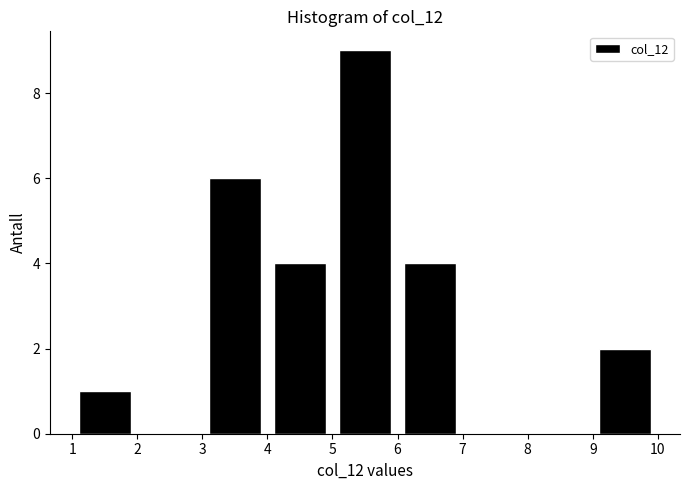

Reading left to right, transcribe this chart: for each bar, give the range it covers on the x-axis and its height. The values are not printed on the chart, so give them approximately, as read against the axis.

1 to 2: 1
2 to 3: 0
3 to 4: 6
4 to 5: 4
5 to 6: 9
6 to 7: 4
7 to 8: 0
8 to 9: 0
9 to 10: 2